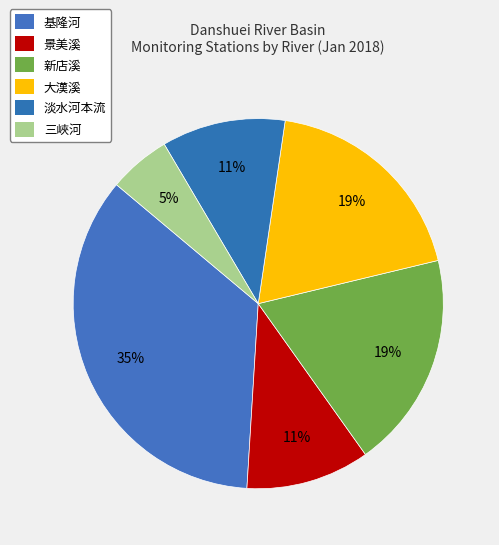

True or false: 大漢溪 accounts for 20% of the total.

False